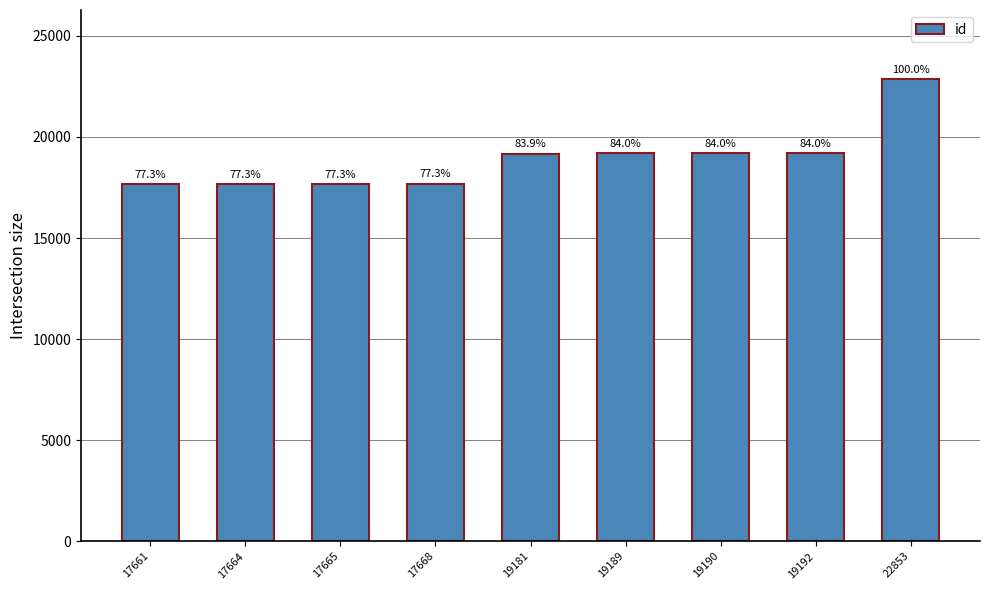

List the labels in order of value, largest first.

22853, 19192, 19190, 19189, 19181, 17668, 17665, 17664, 17661